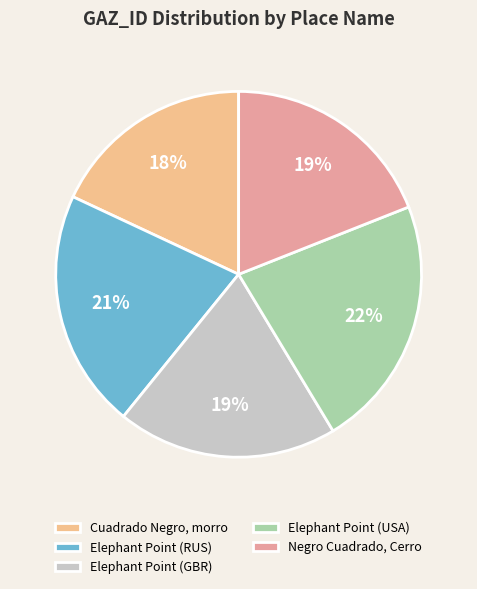

How many slices are in this pie chart?

5